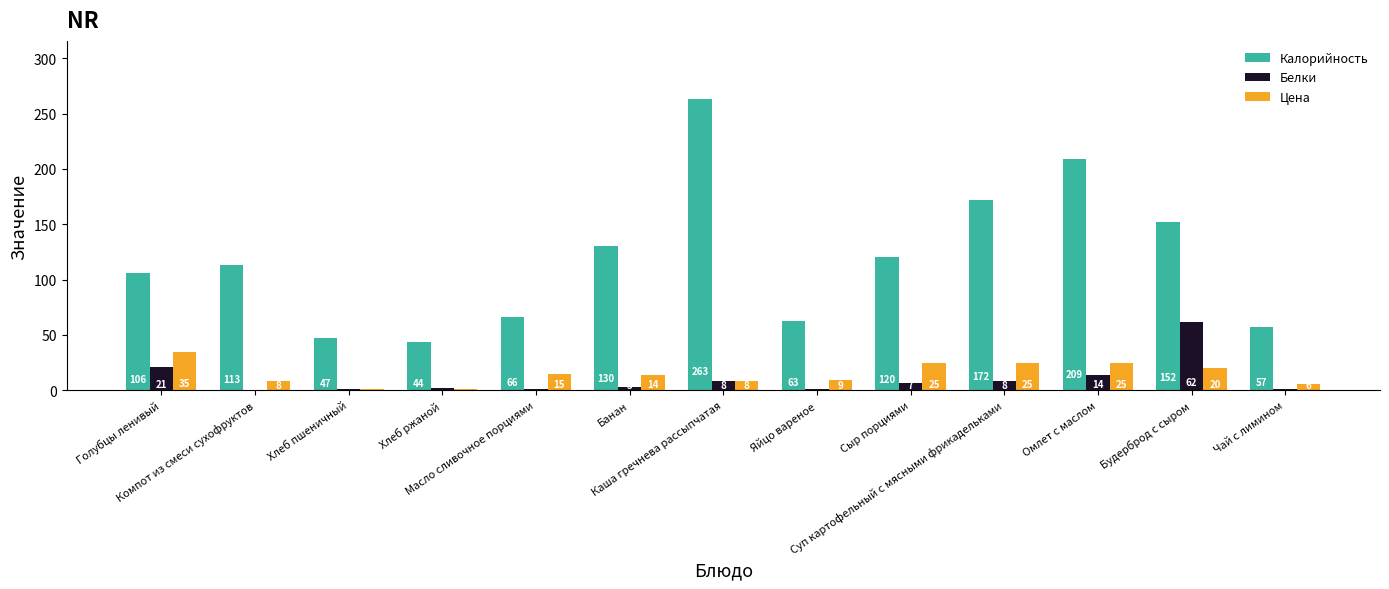

What is the sum of all Белки values?

129